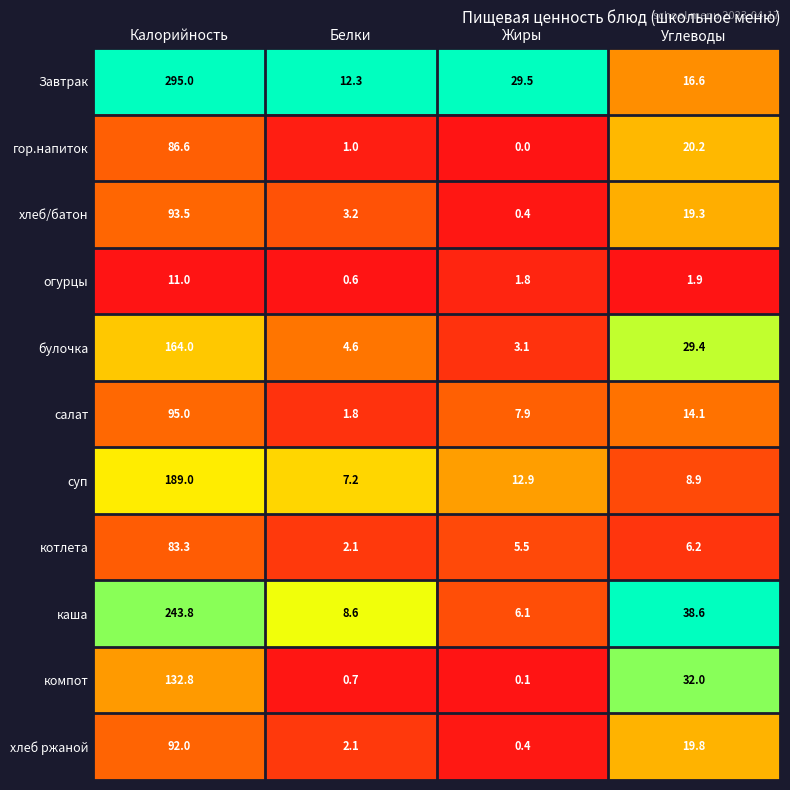

What is the sum of all салат values?

118.8